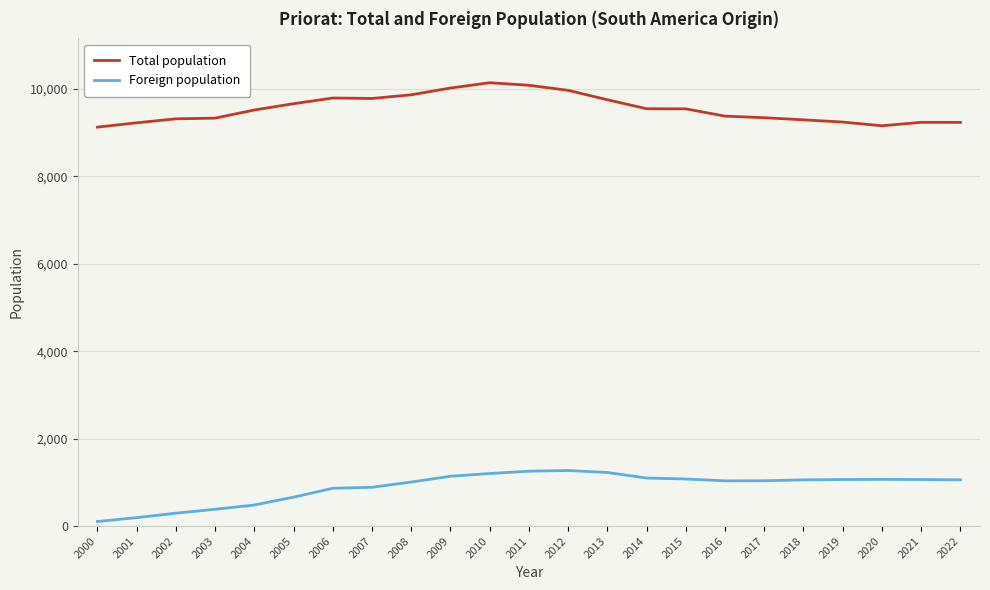

Read the Foreign population value at 2021, to the nearest 100.

1100